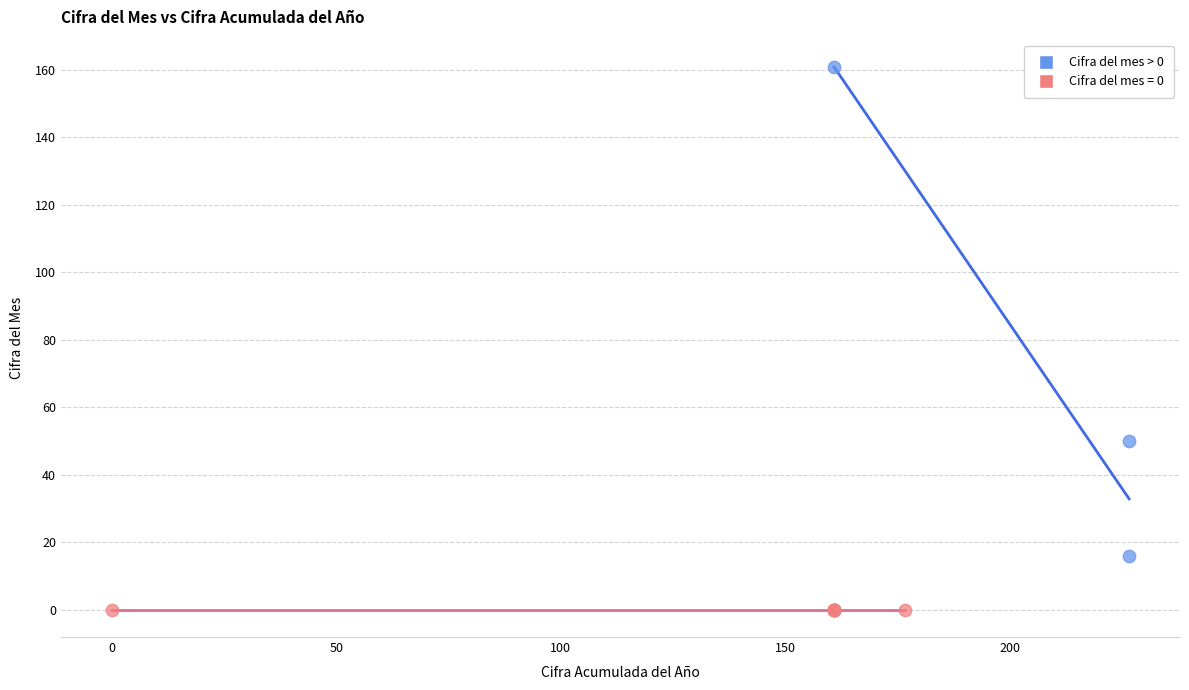

Which series reaches the minimum Y coordinate?

Cifra del mes = 0